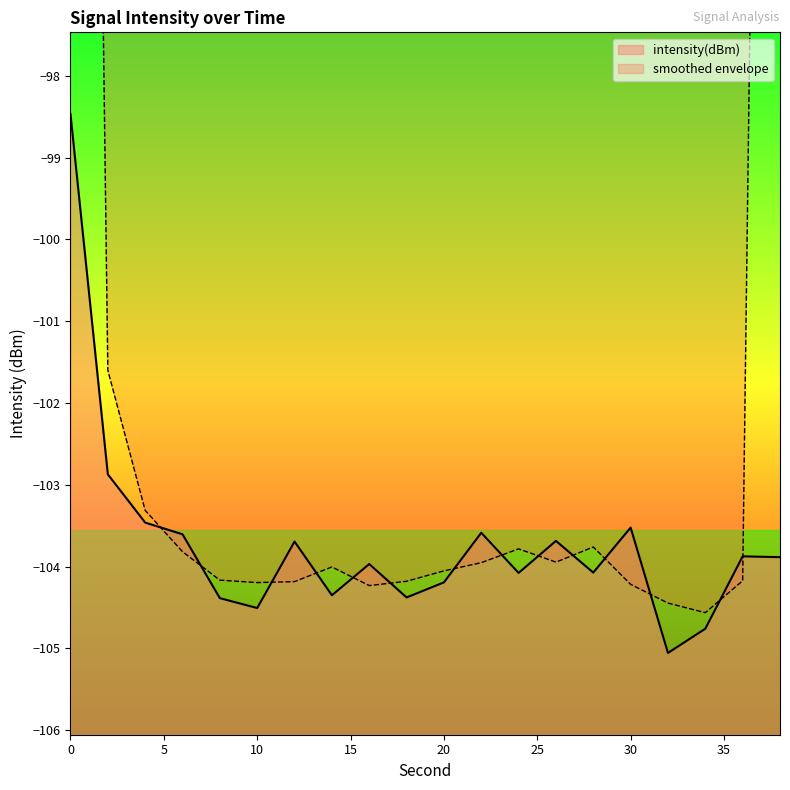

The value at 38 is -171.8. True or false?

False